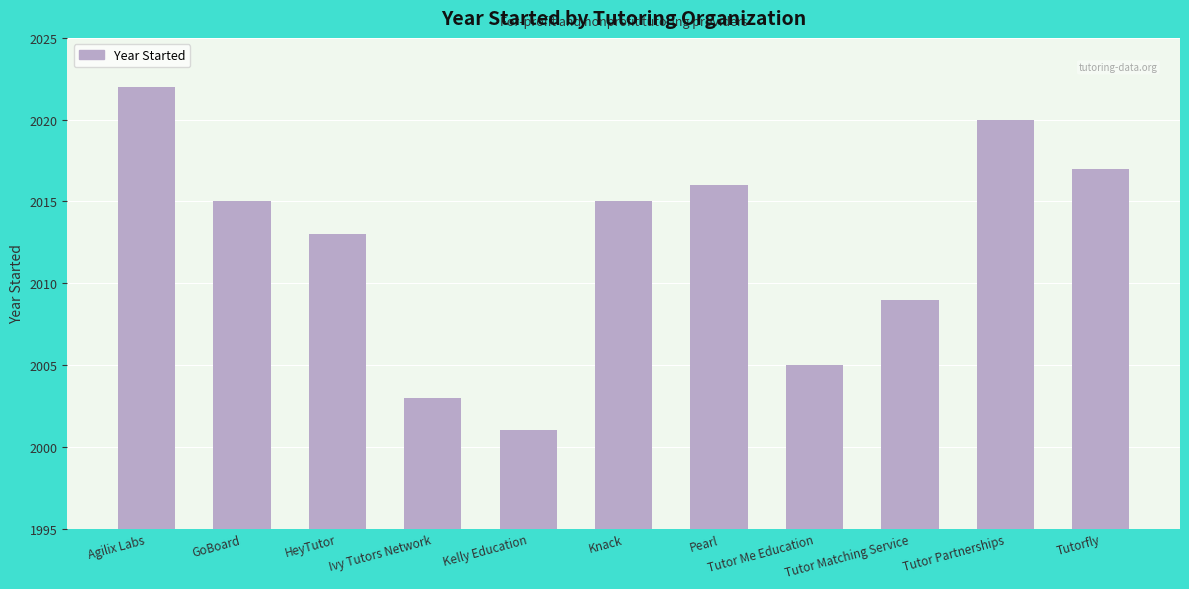

What is the smallest value displayed?

2001